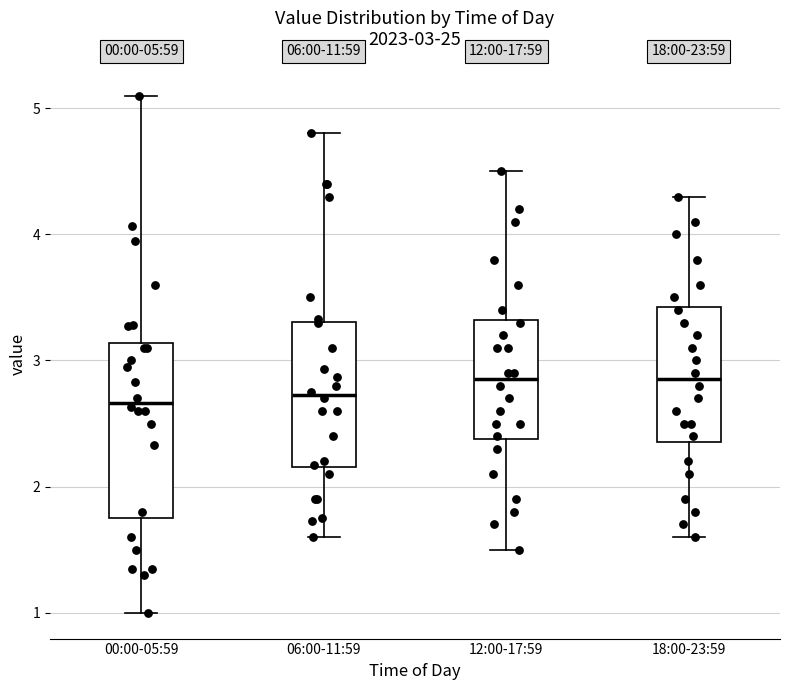

Comparing the boxes themselves (not the whiskers), which one is the tallest?

00:00-05:59